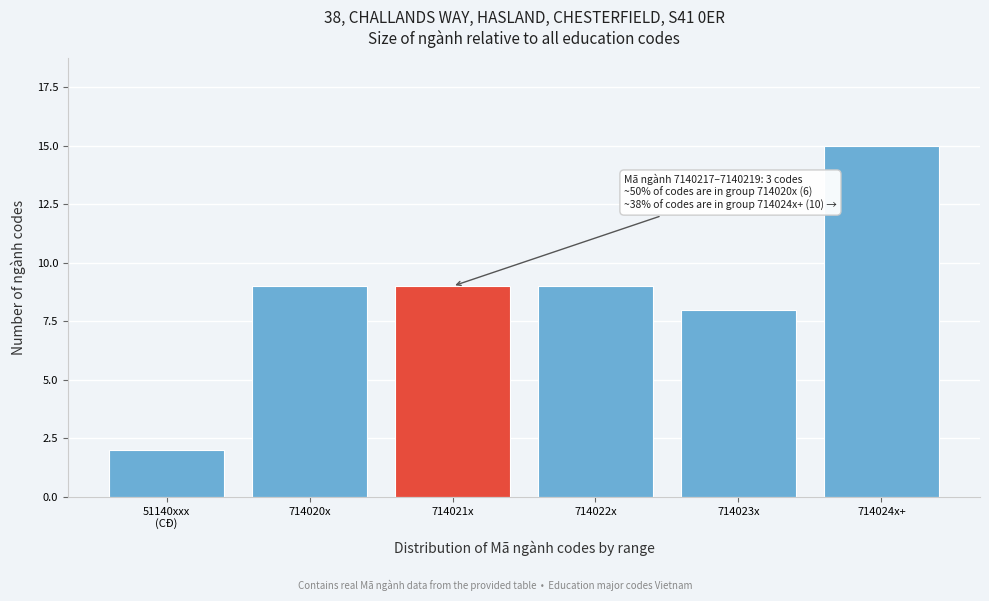

Reading left to right, what are all the values shown in this chart?

2	9	9	9	8	15